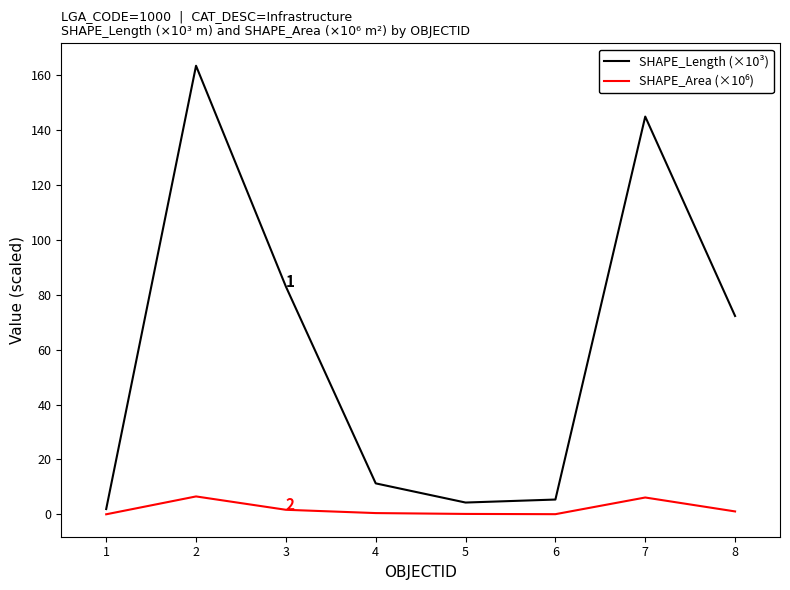

The SHAPE_Length (×10³) series shows 107.8 at 8. True or false?

False